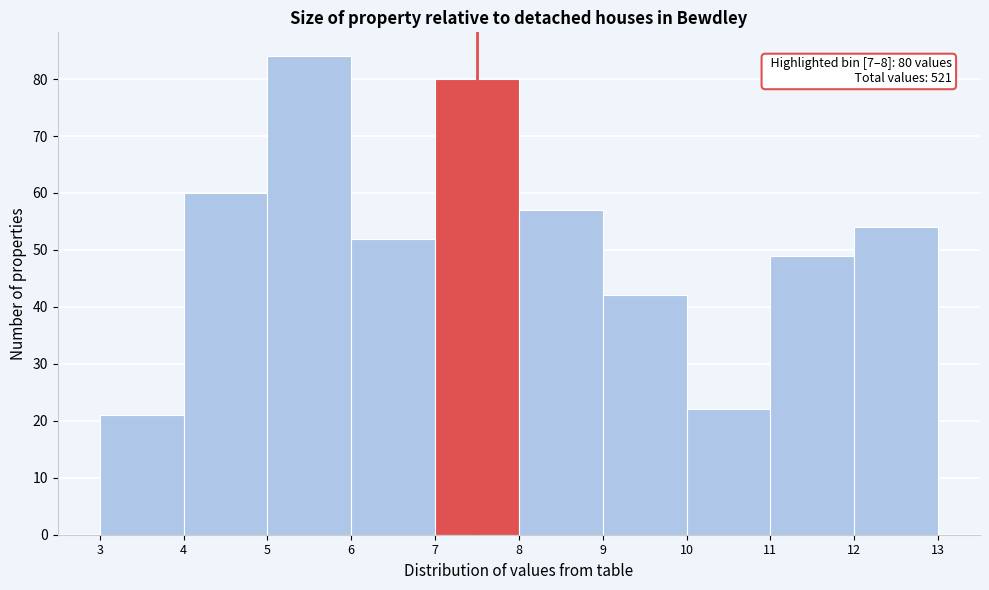

Over which range of the x-axis is the bar tallest?

5 to 6